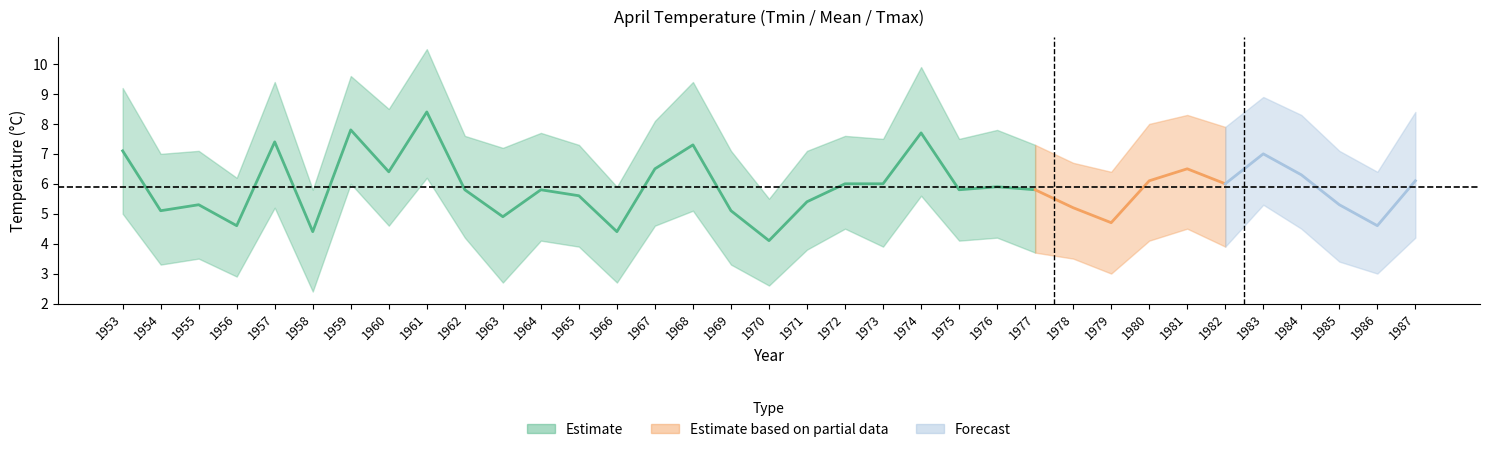

At which label does Tmin reach its peak?

1961